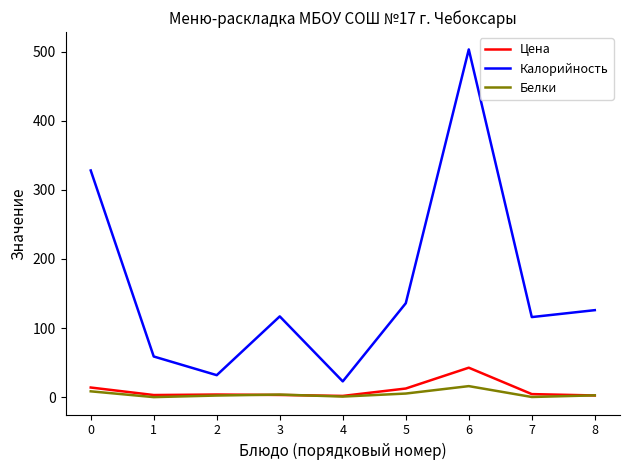

At 0, list the series in order from smallest to largest.

Белки, Цена, Калорийность